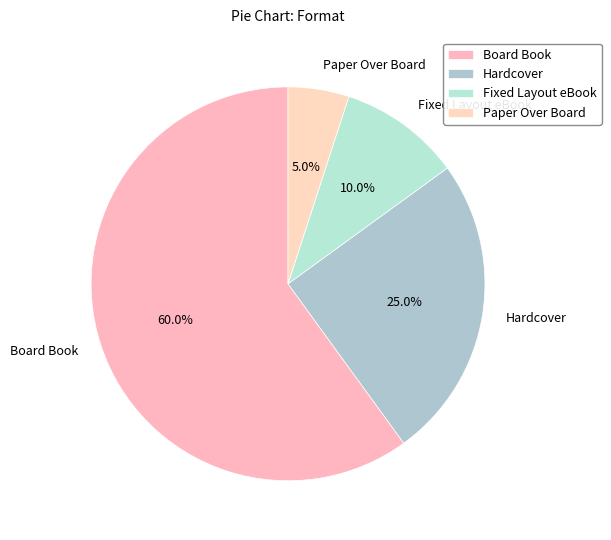

The Hardcover slice represents 25% of the pie. True or false?

True